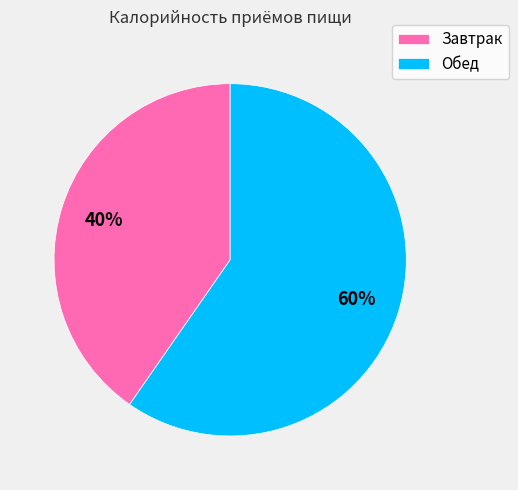

True or false: Завтрак accounts for 40% of the total.

True